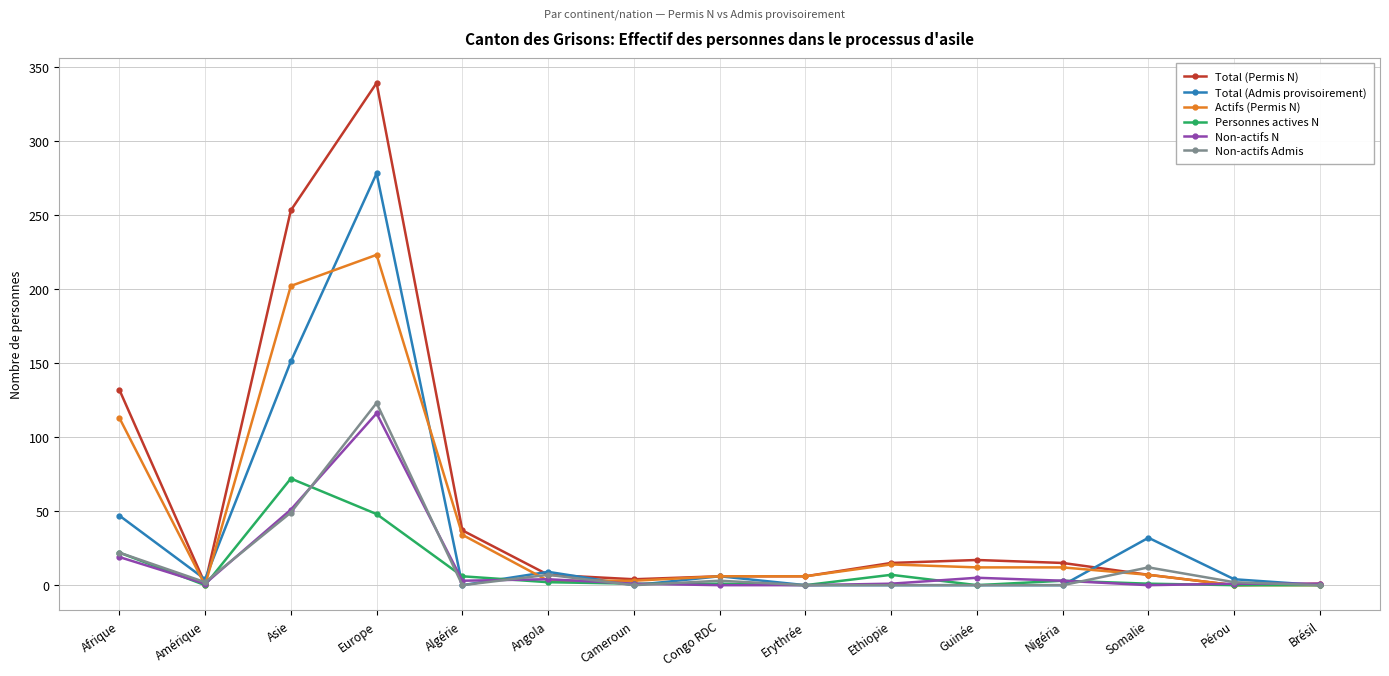

Is this an area chart (filled region under the line)?

No